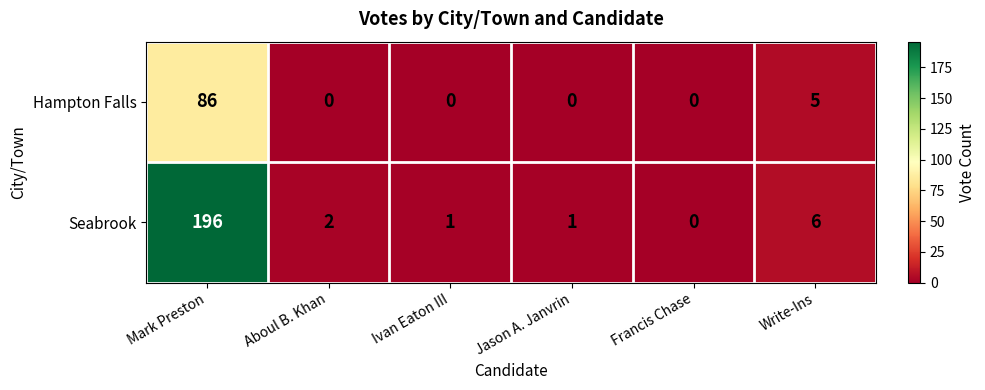

At Mark Preston, list the series in order from smallest to largest.

Hampton Falls, Seabrook